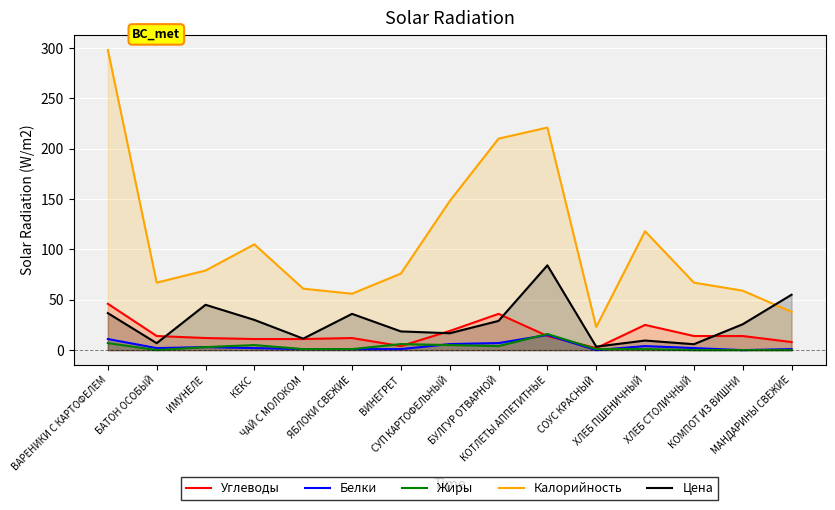

At how many categories does at least one series exceed 16?

15